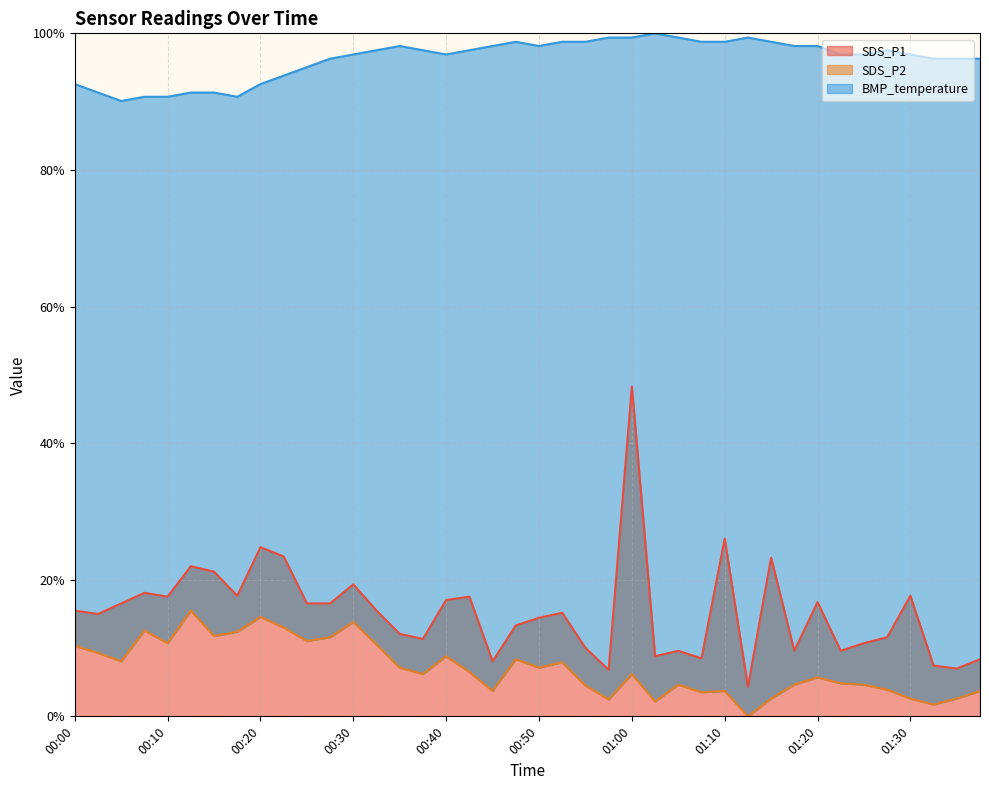

What is the label of the 28th point from the left?

01:07